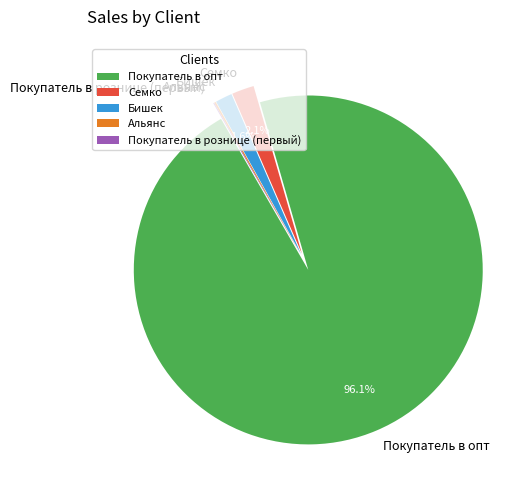

Which category has the biggest portion of the pie?

Покупатель в опт